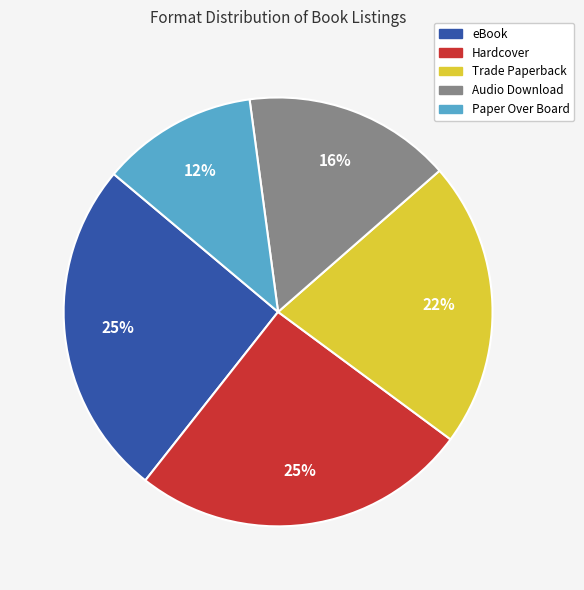

What is the smallest slice in the pie chart?

Paper Over Board